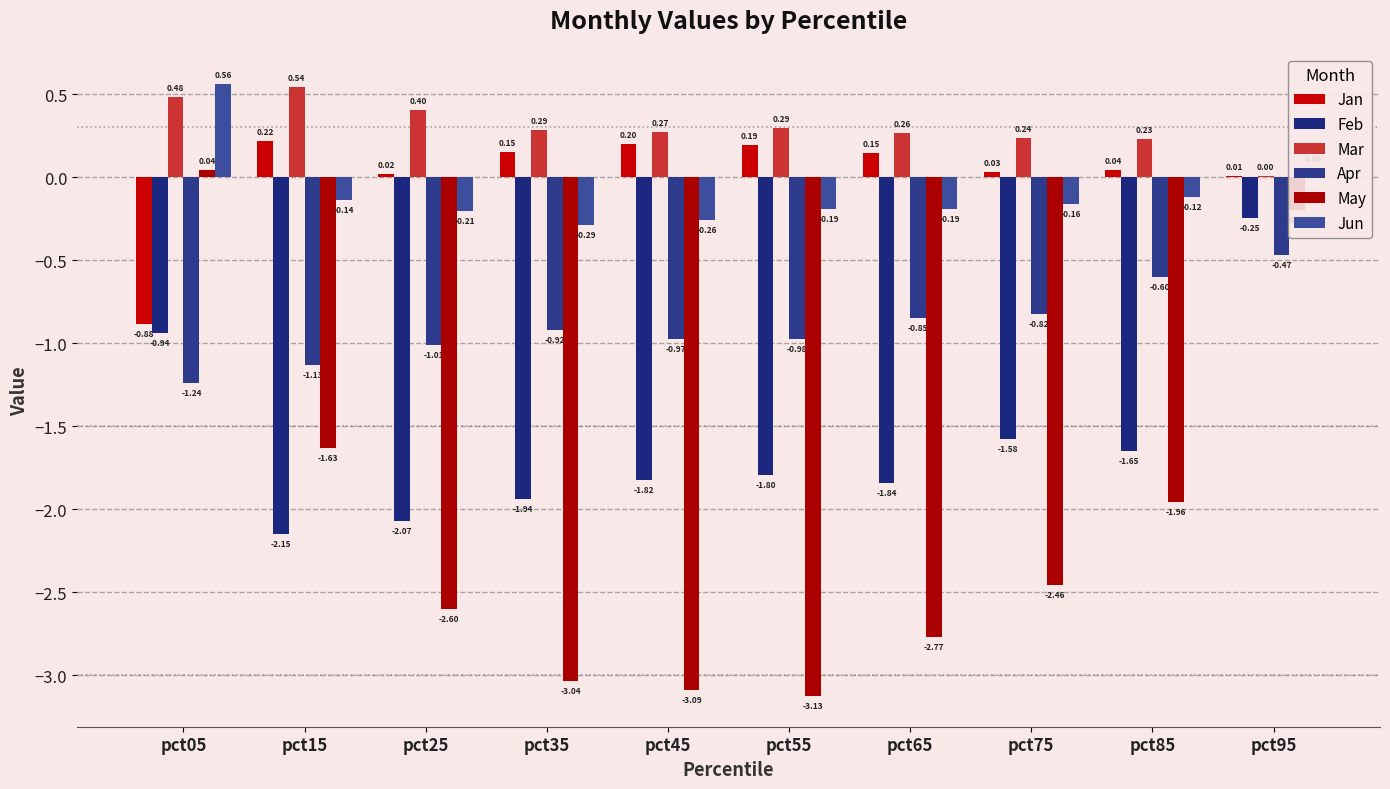

Which category has the highest value across all series?

pct05